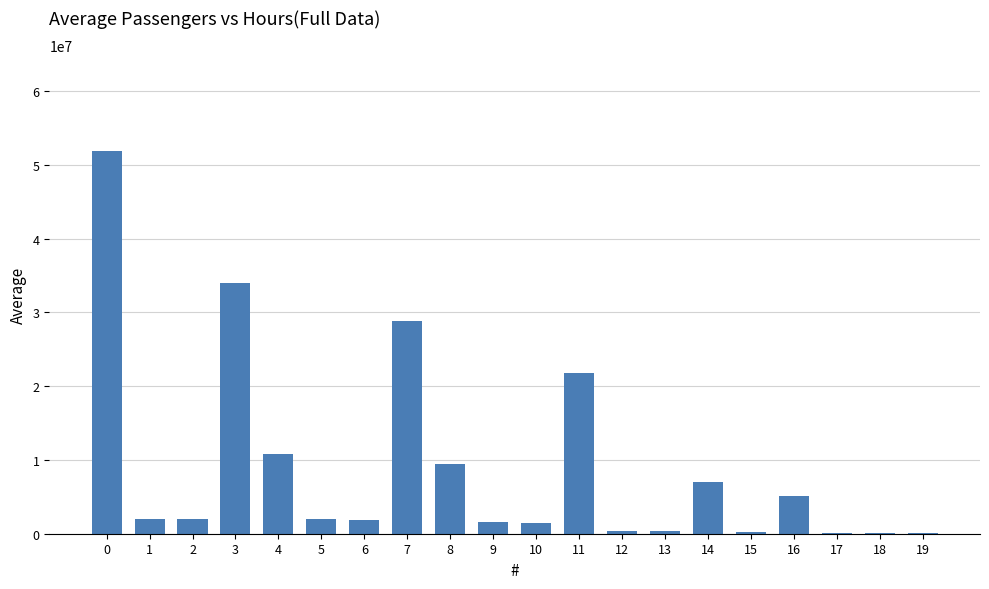

Is it true that the value at 5 is 1963495.0?

True